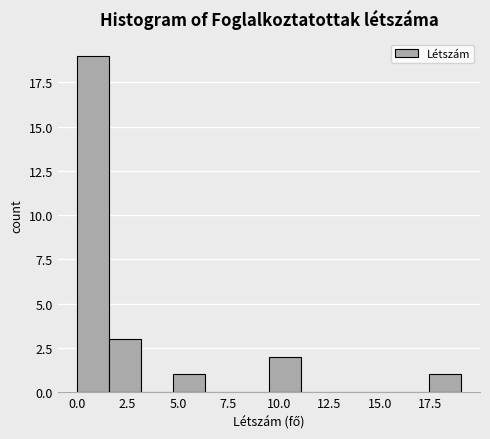

Around what value on the x-axis is the tallest bar? Give the approximate position of its centre, as read against the axis.

1.0